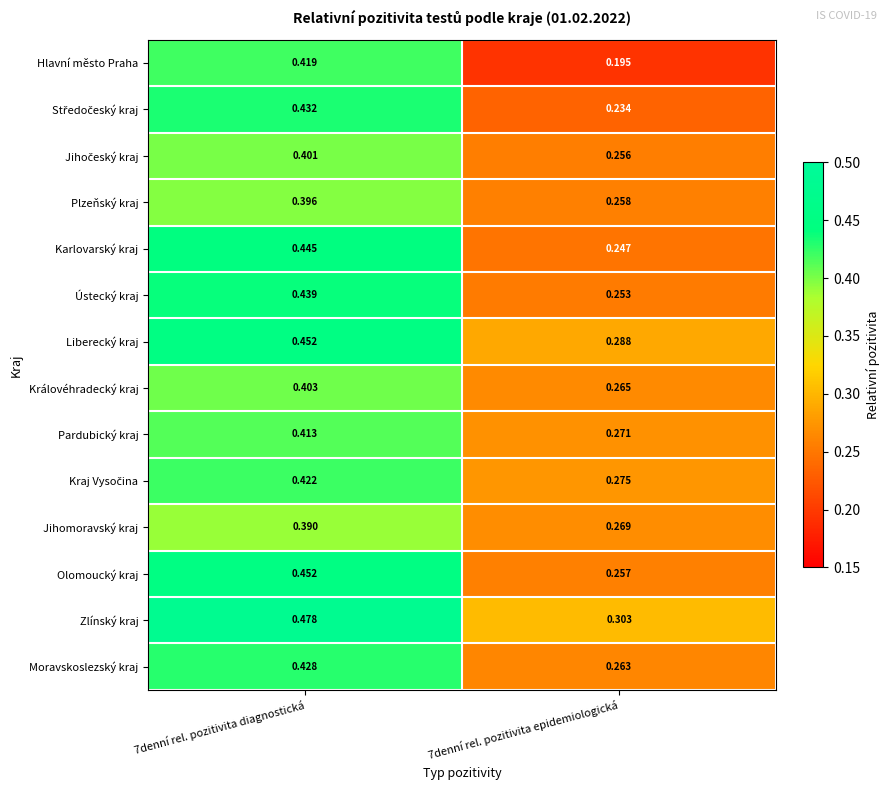

Between 7denní rel. pozitivita diagnostická and 7denní rel. pozitivita epidemiologická, which series saw the biggest shift?

Hlavní město Praha